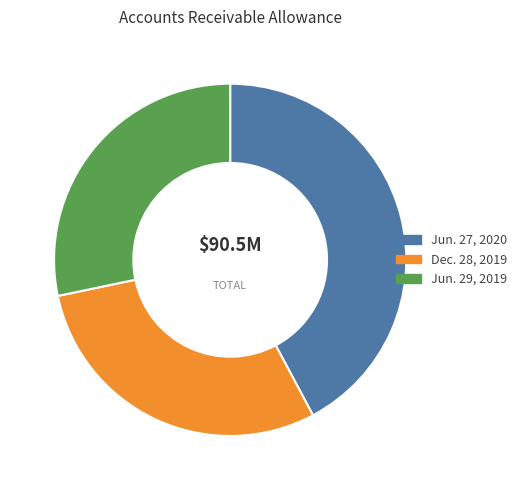

True or false: Dec. 28, 2019 accounts for 21% of the total.

False